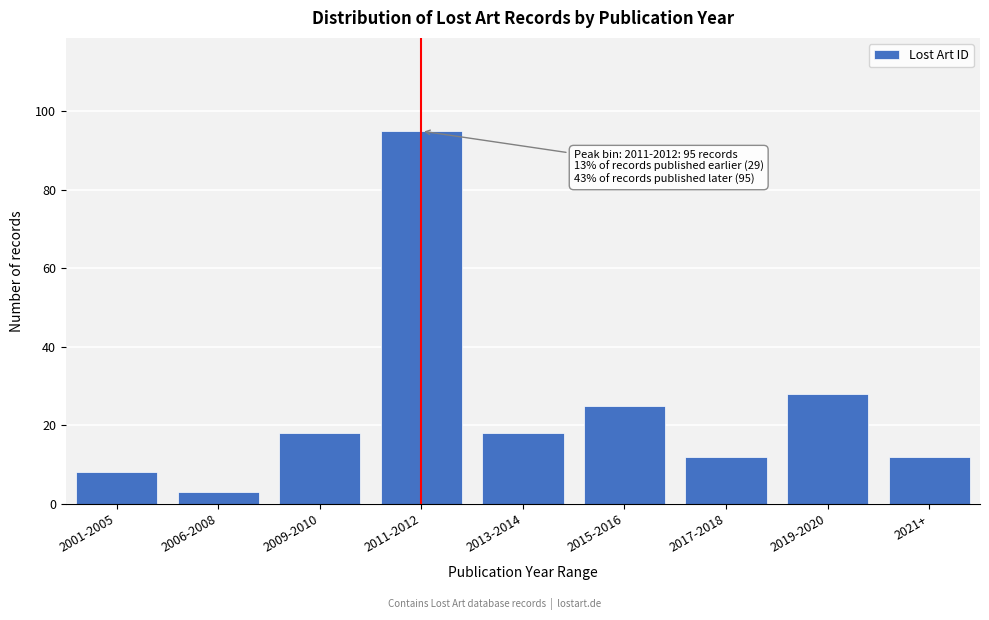

Reading left to right, list all the values displayed in this chart.

2001-2005=8	2006-2008=3	2009-2010=18	2011-2012=95	2013-2014=18	2015-2016=25	2017-2018=12	2019-2020=28	2021+=12